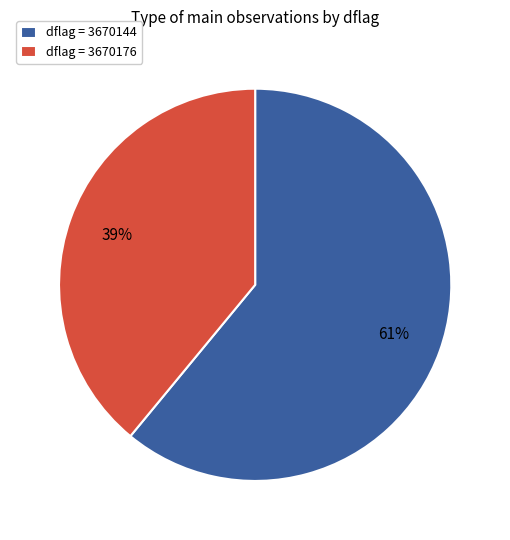

What percentage is the dflag = 3670144 slice, to the nearest percent?

61%